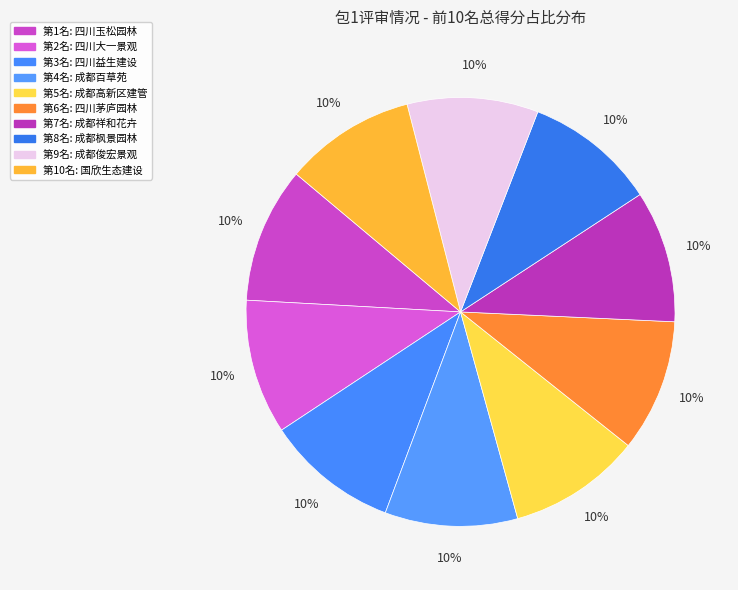

Count the number of slices in the pie.

10